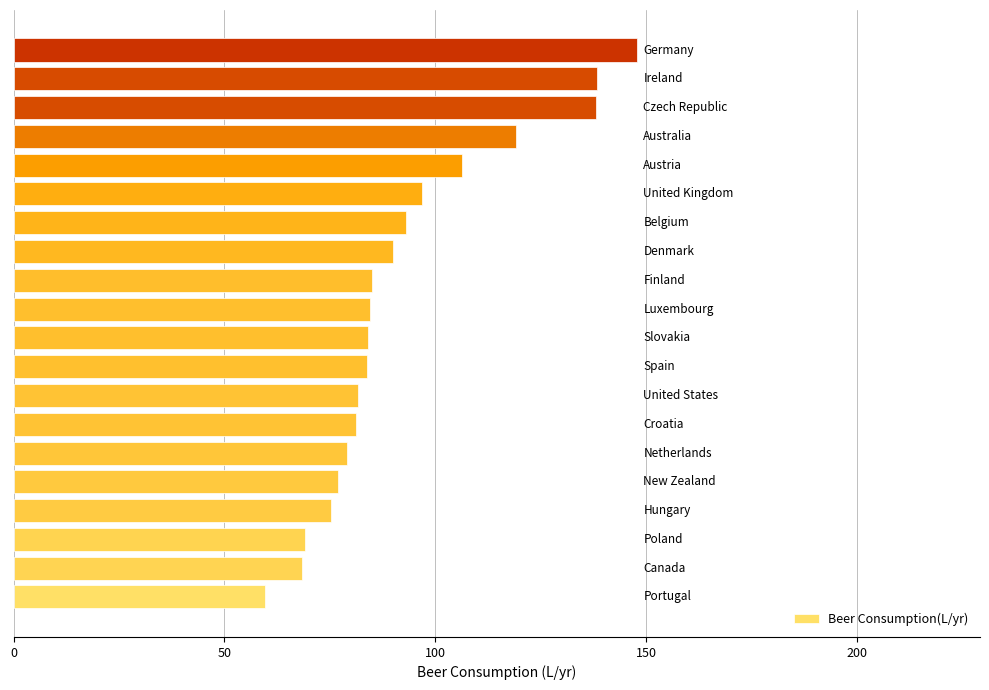

What is the average value?

92.9